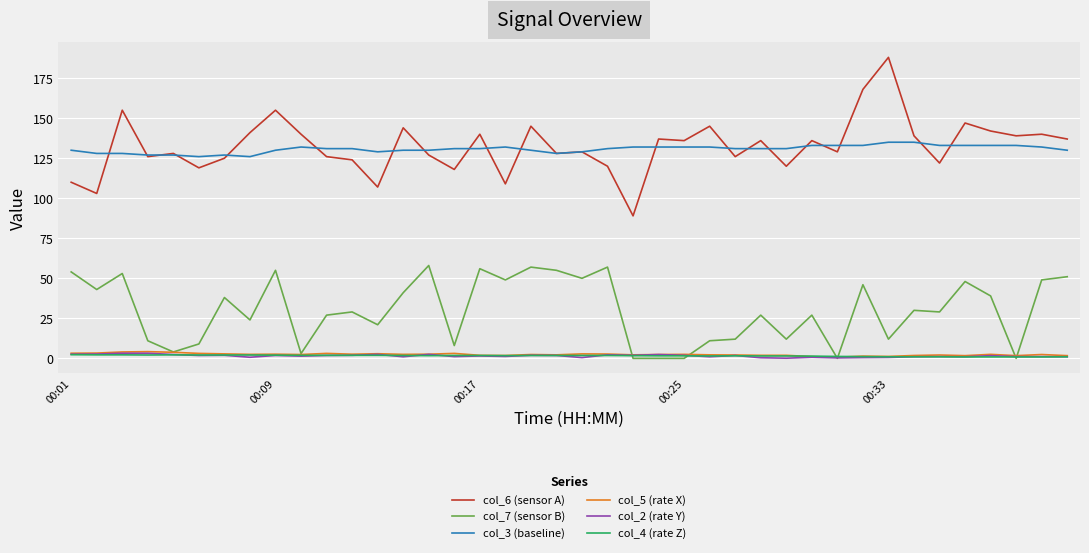

What is the maximum value shown in the chart?

188.0